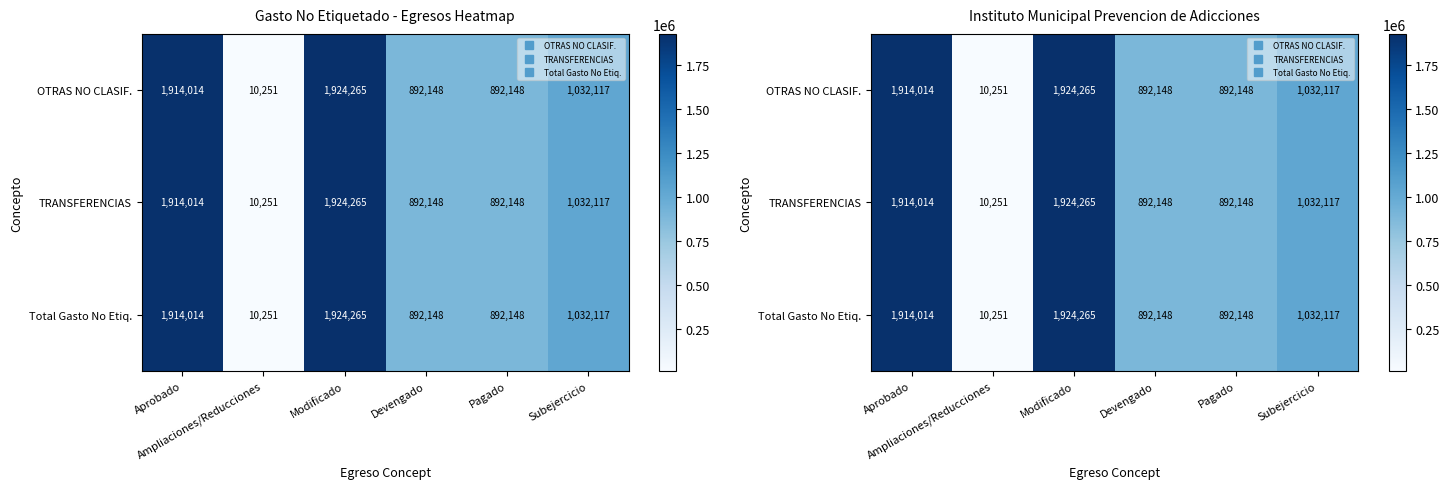

True or false: TRANSFERENCIAS has a value of 892148.0 at Devengado.

True